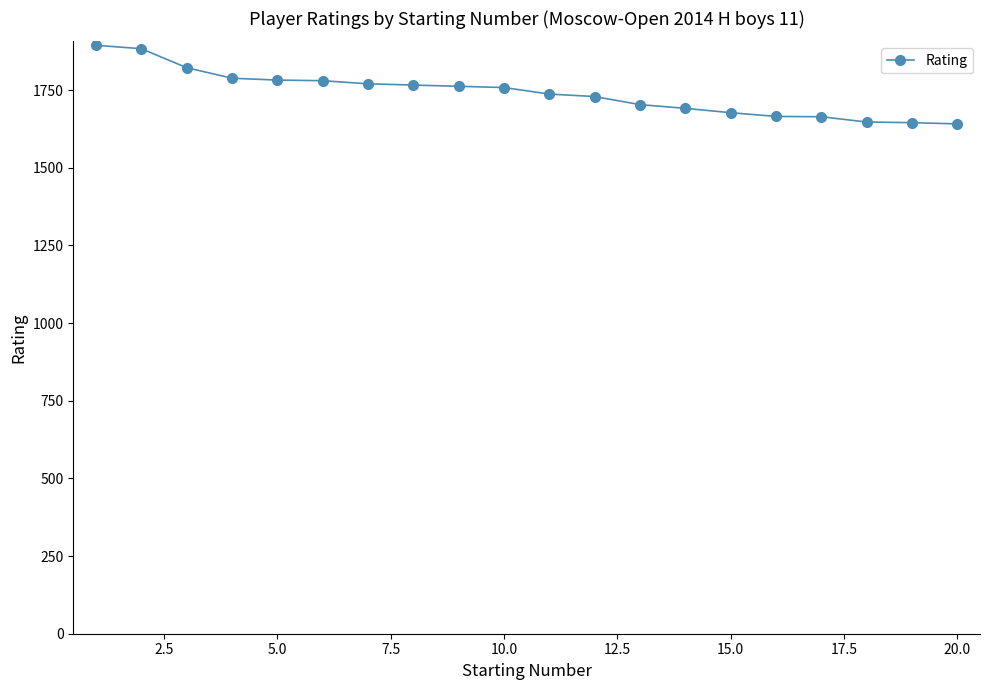

What is the smallest value displayed?

1641